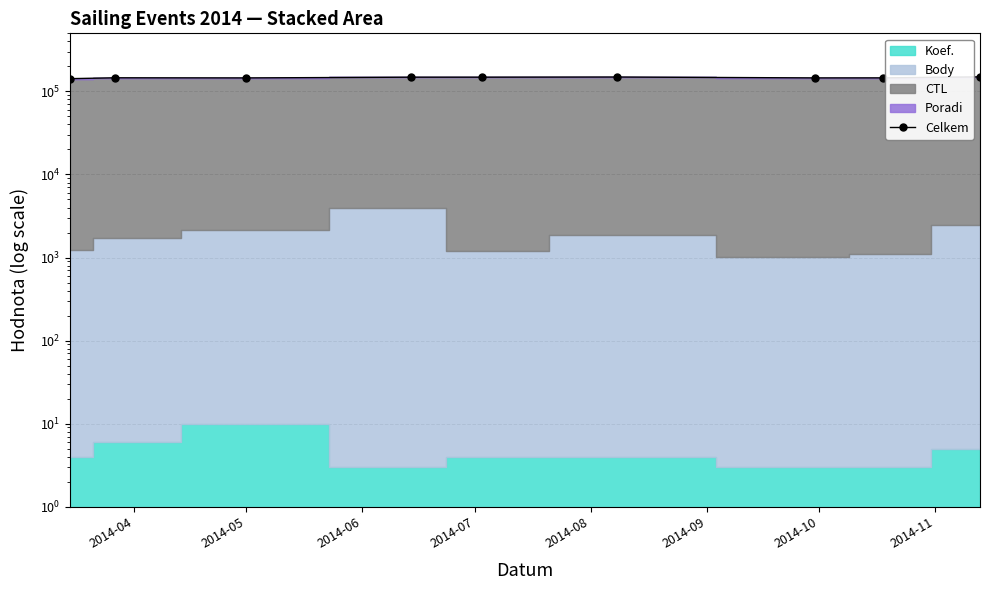

Approximately how many times larger is the value at 2014-07 compared to 2014-08?

1.0